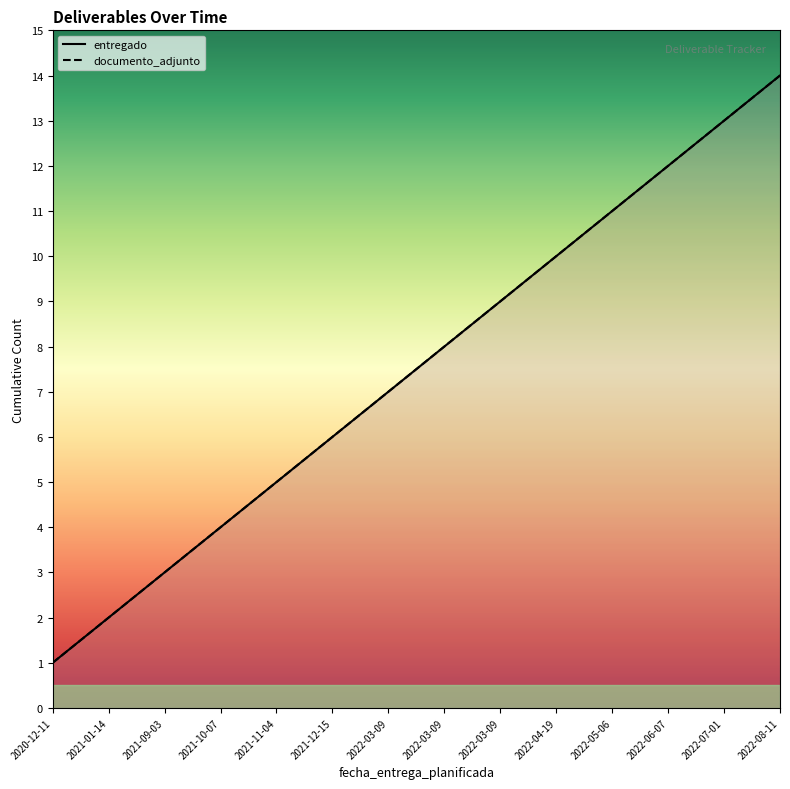

The cumulative_entregado series shows 11 at 2022-05-06. True or false?

True